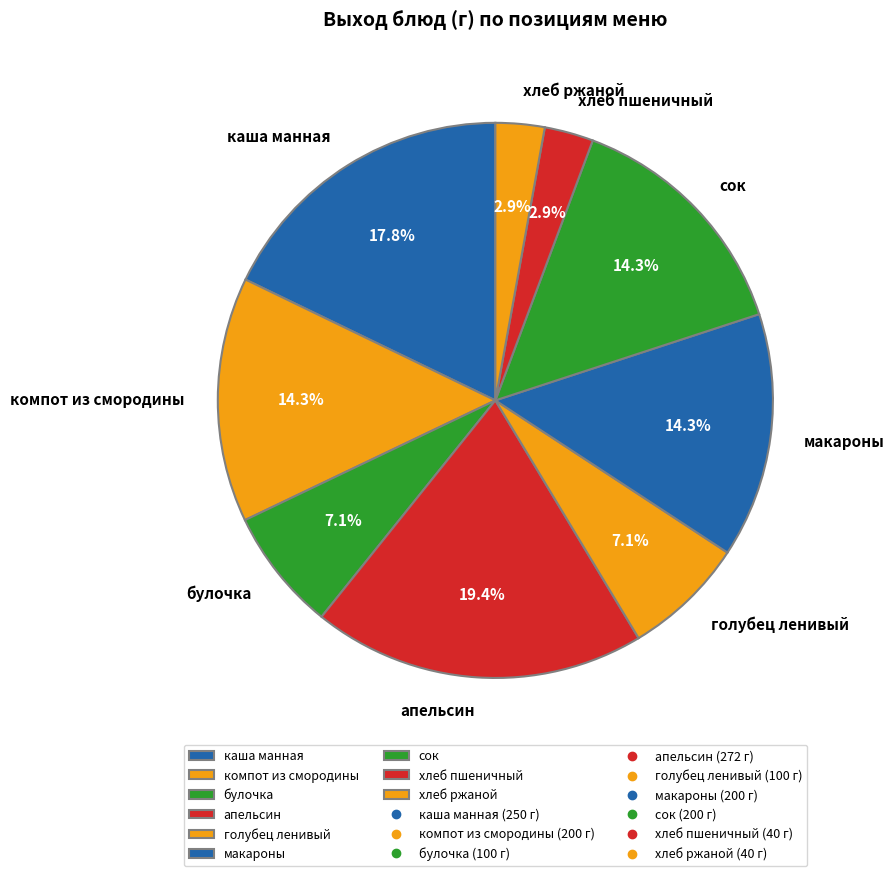

To the nearest percent, what is the difference between the компот из смородины and хлеб ржаной slice percentages?

11%